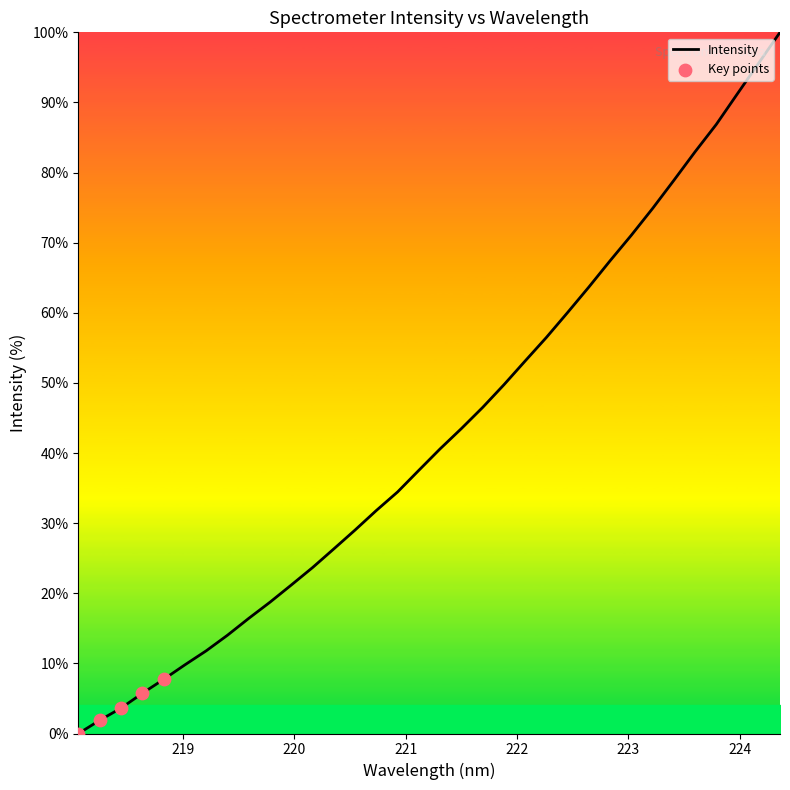

Is this an area chart (filled region under the line)?

Yes